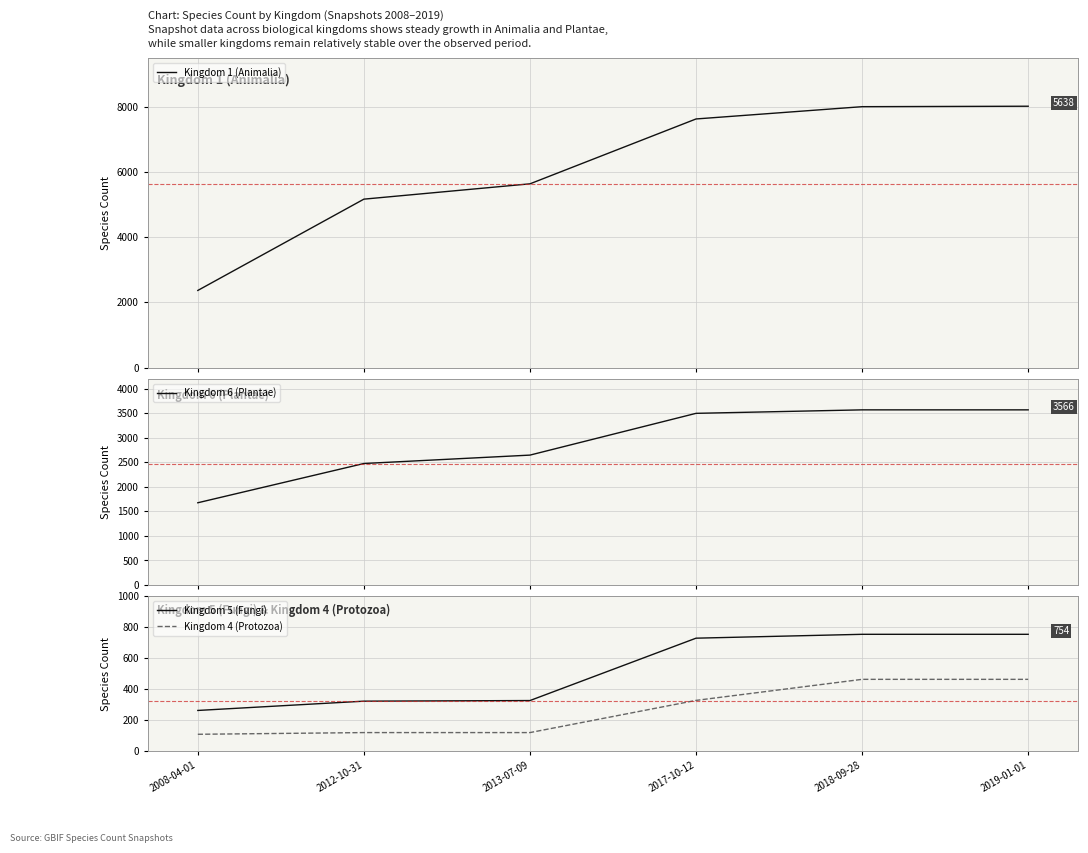

What is the maximum value for Kingdom 5 (Fungi)?

754